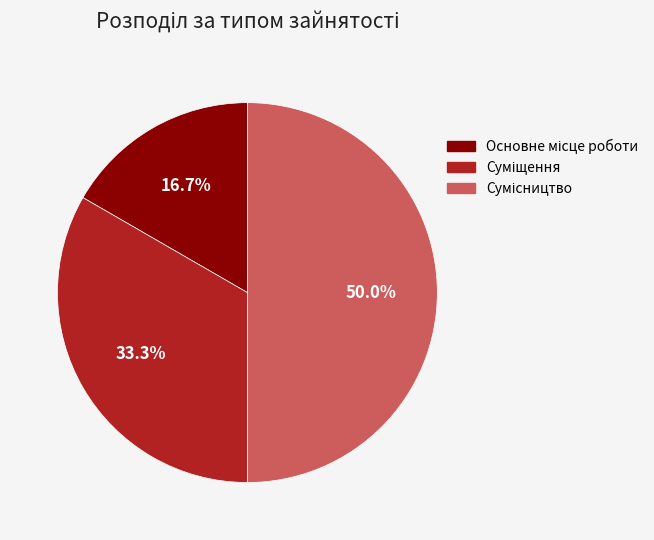

Combined, what portion of the pie is Основне місце роботи and Суміщення?

50.0%